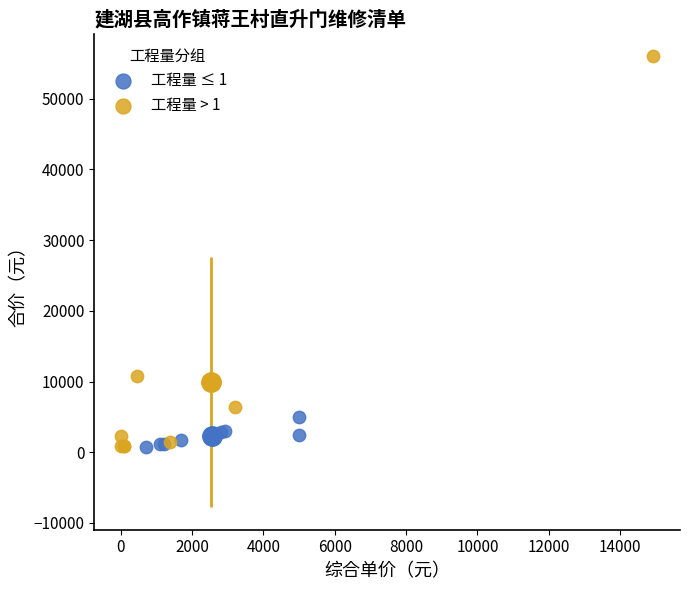

Which series contains the highest Y value?

工程量 > 1